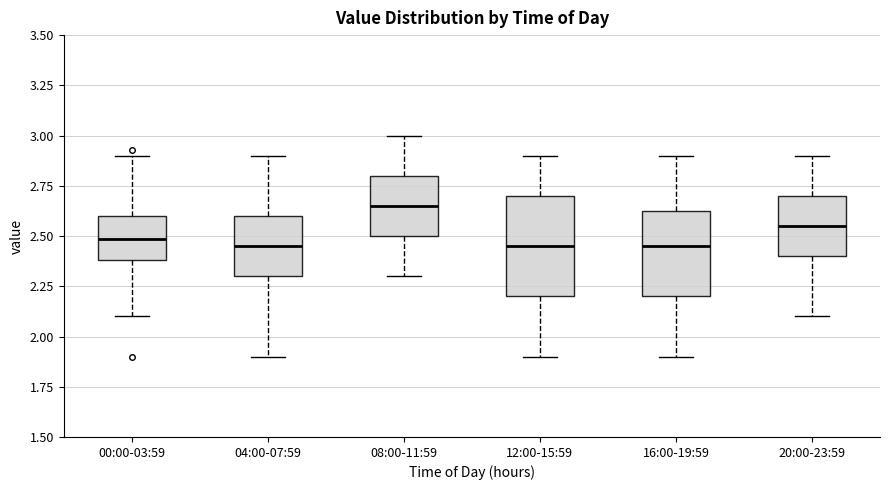

Comparing the boxes themselves (not the whiskers), which one is the tallest?

12:00-15:59